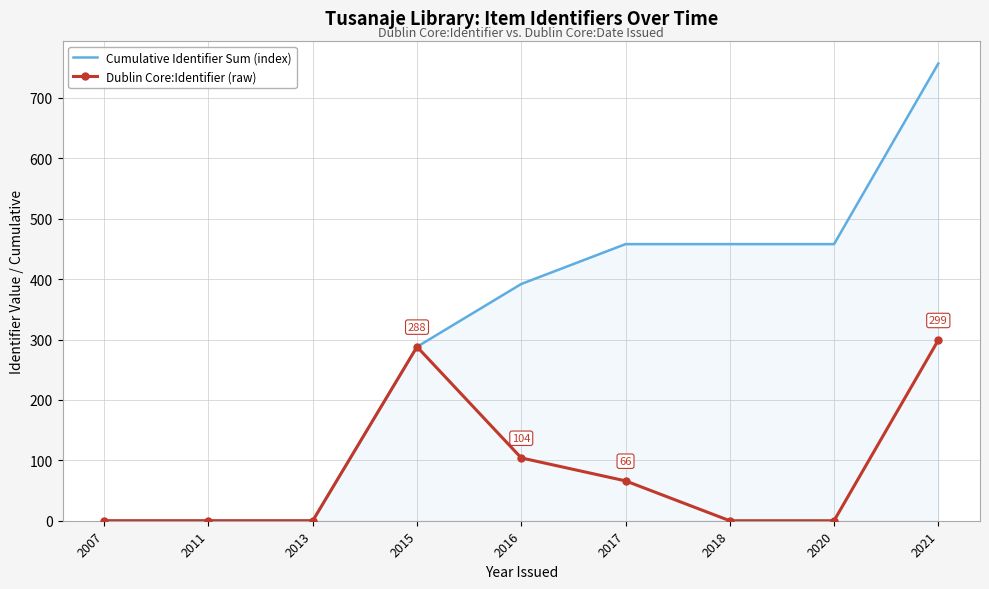

What is the average value of the Dublin Core:Identifier (raw) series?

84